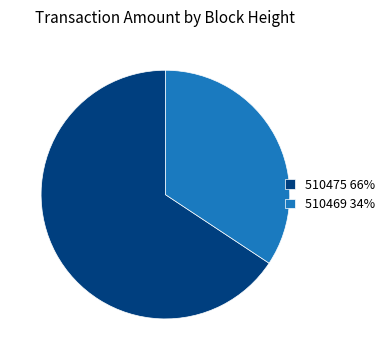

Which has a higher value, 510475 or 510469?

510475